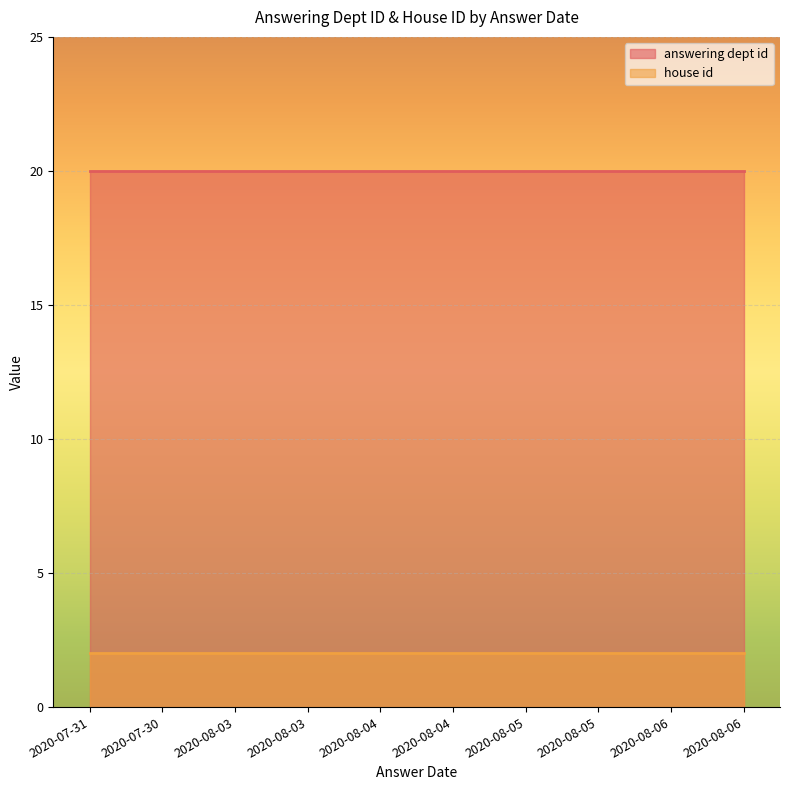

What is the minimum value for answering dept id?

20